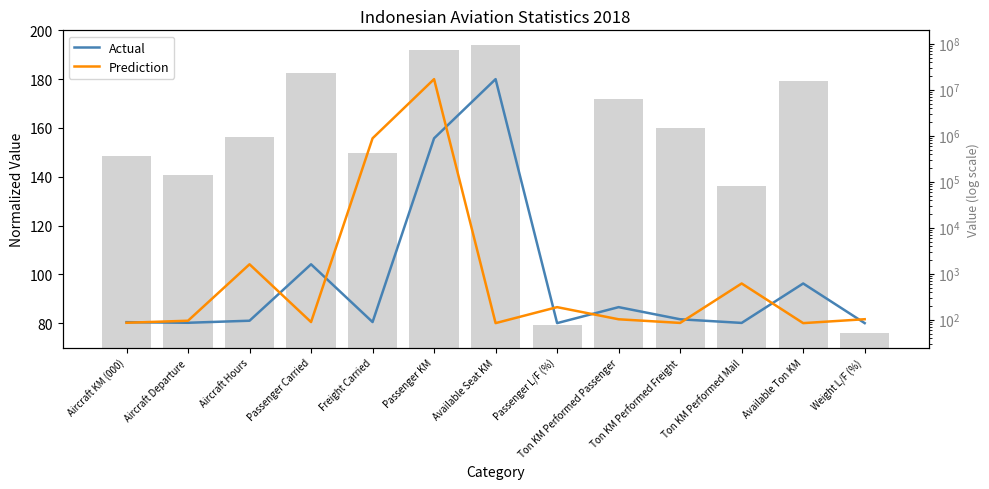

How many groups of bars are there?

13